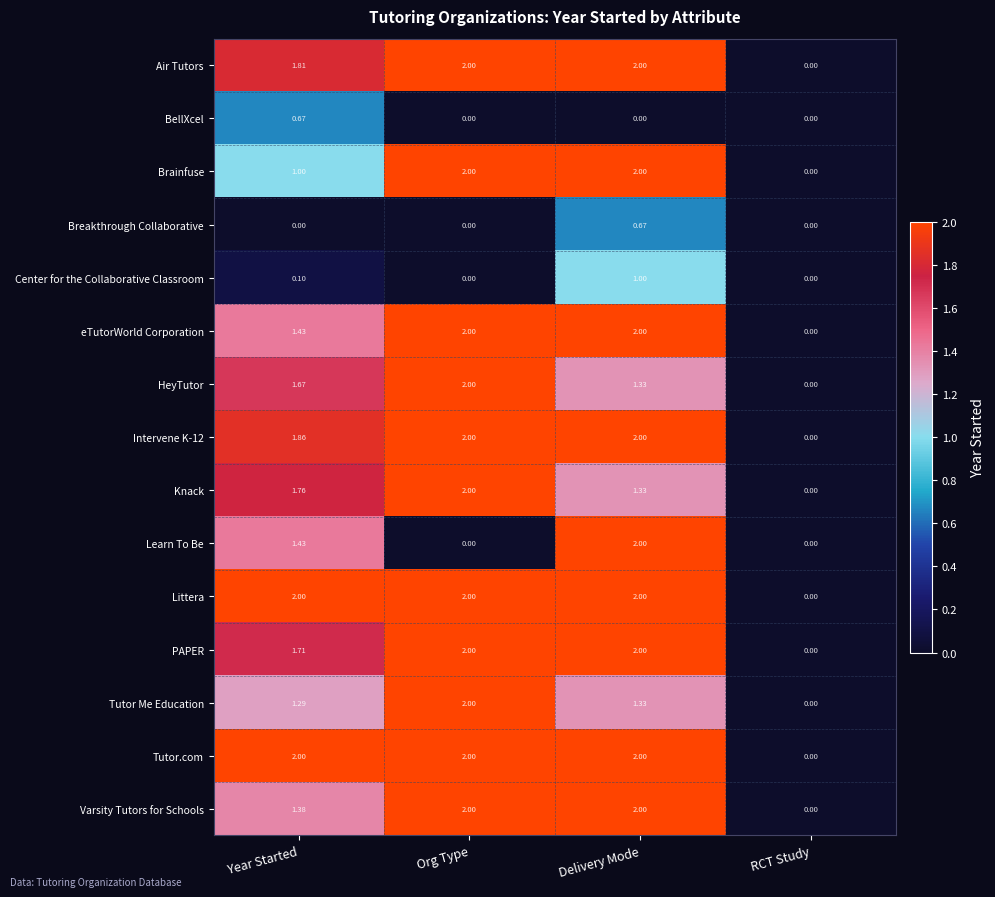

Is the value of Brainfuse at Delivery Mode greater than the value of Varsity Tutors for Schools at RCT Study?

Yes